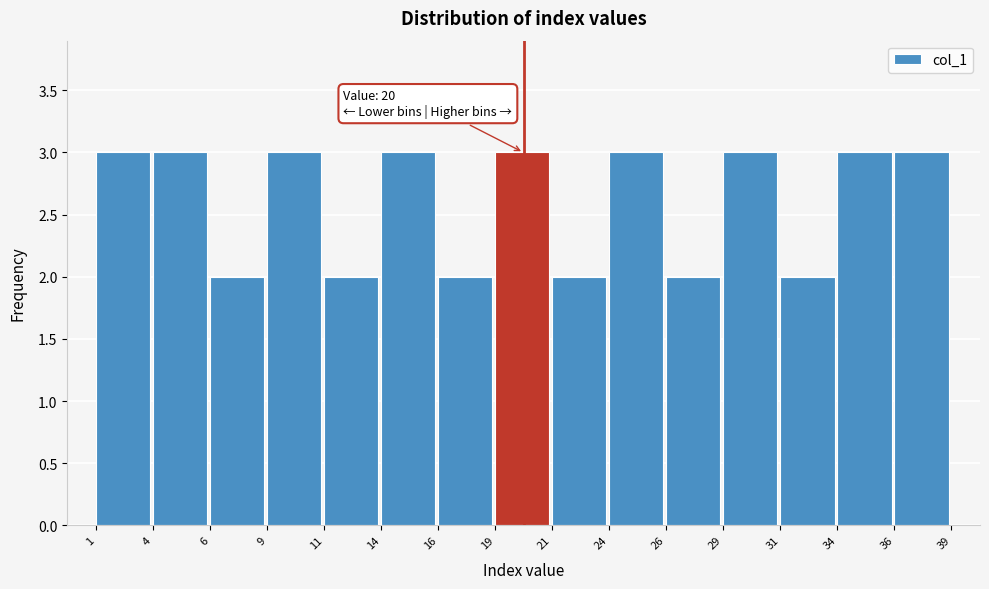

Reading left to right, transcribe all the data shown in this chart.

1=3	4=3	6=2	9=3	11=2	14=3	16=2	19=3	21=2	24=3	26=2	29=3	31=2	34=3	36=3